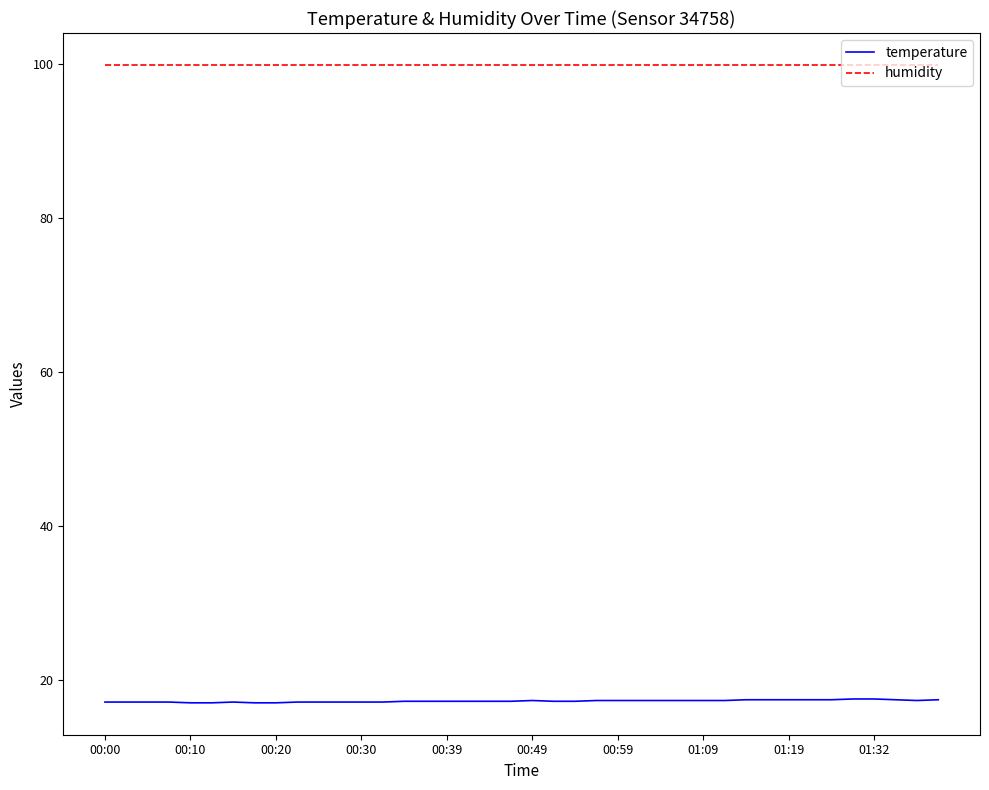

What is the highest value of the humidity series?

99.9